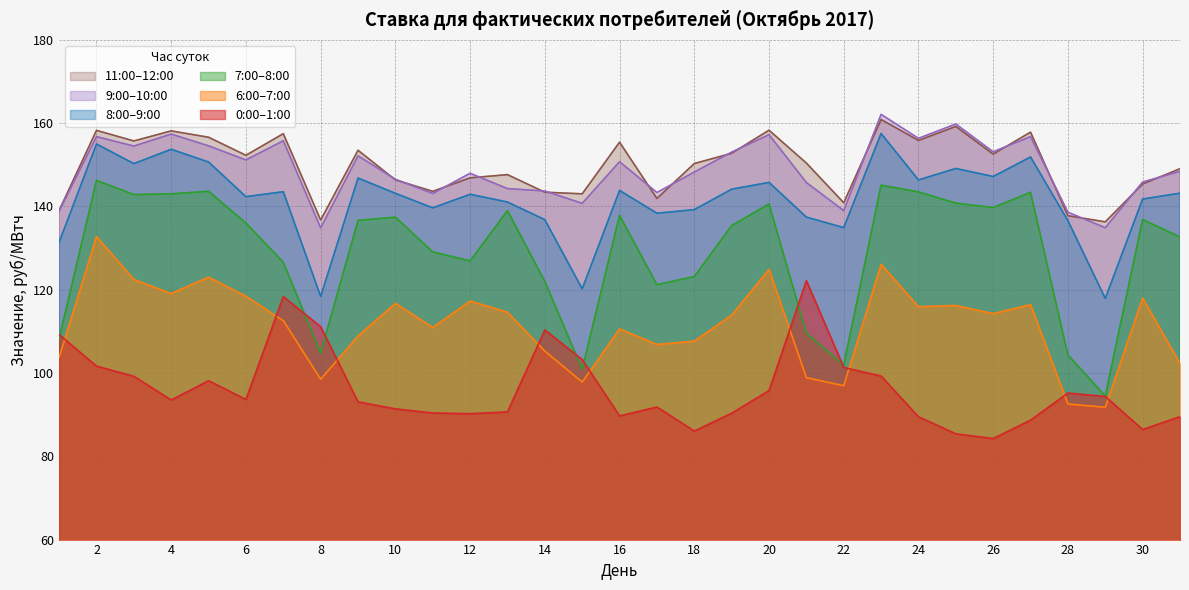

What is the minimum value shown in the chart?

84.3